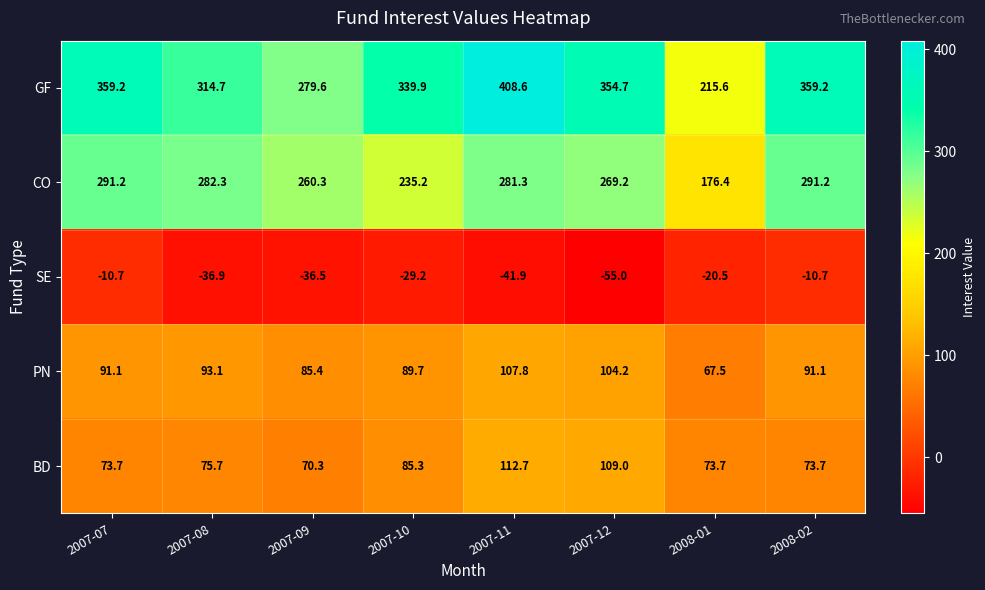

At which label does GF first exceed 354?

2007-07